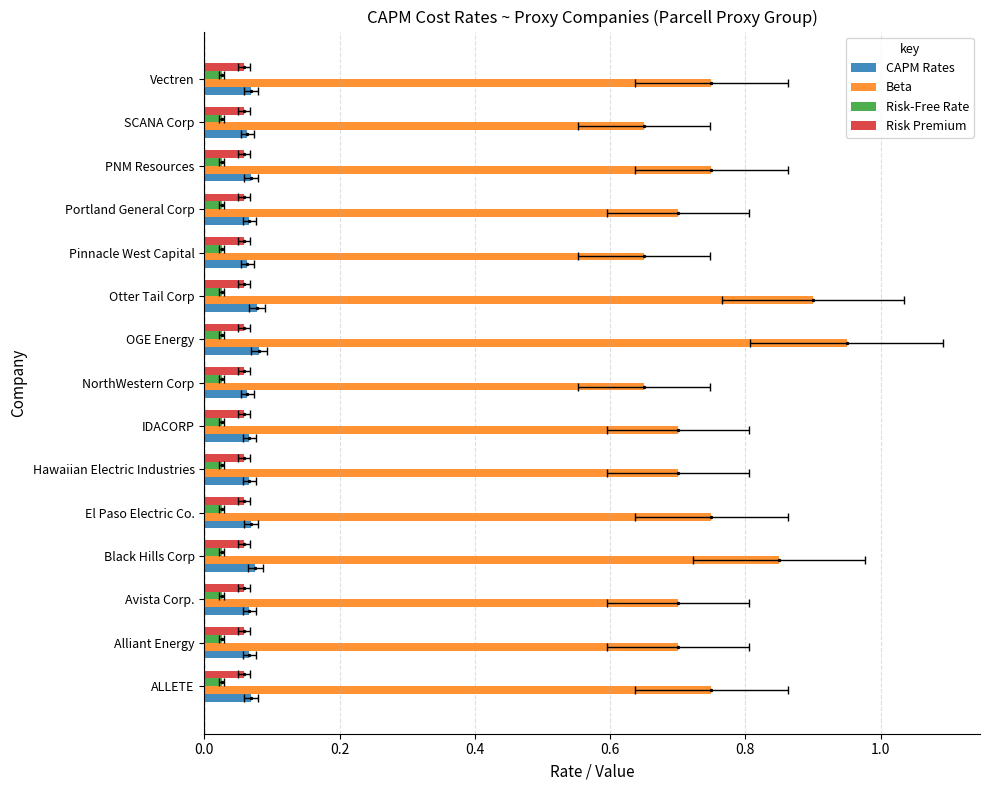

At how many categories does at least one series exceed 0?

15